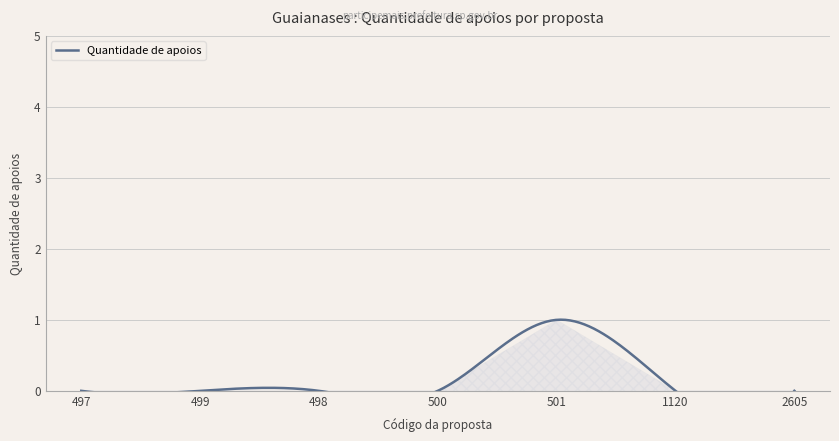

At which category does the chart reach its peak across all series?

501